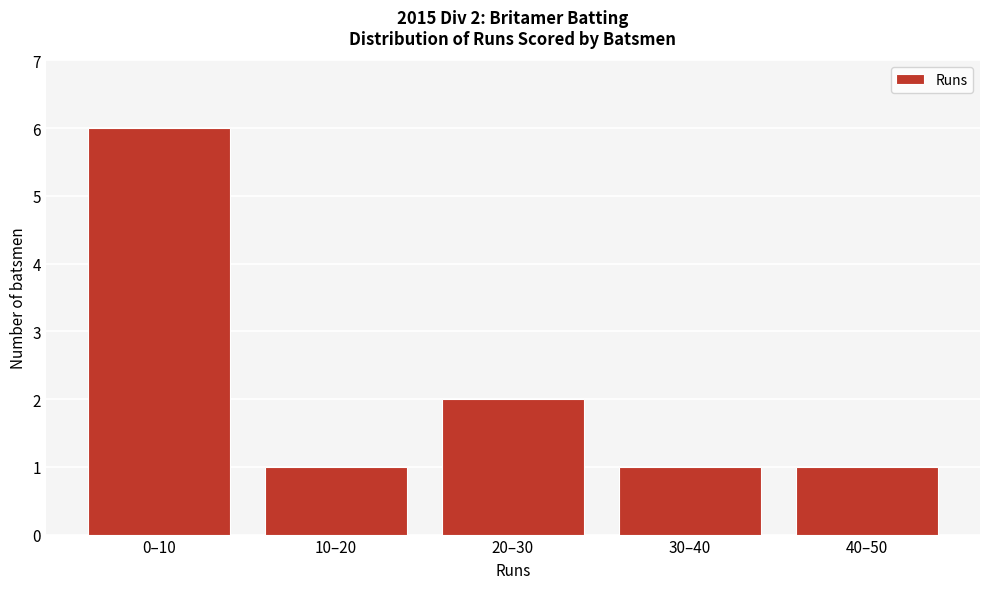

Reading left to right, transcribe all the data shown in this chart.

0–10=6	10–20=1	20–30=2	30–40=1	40–50=1